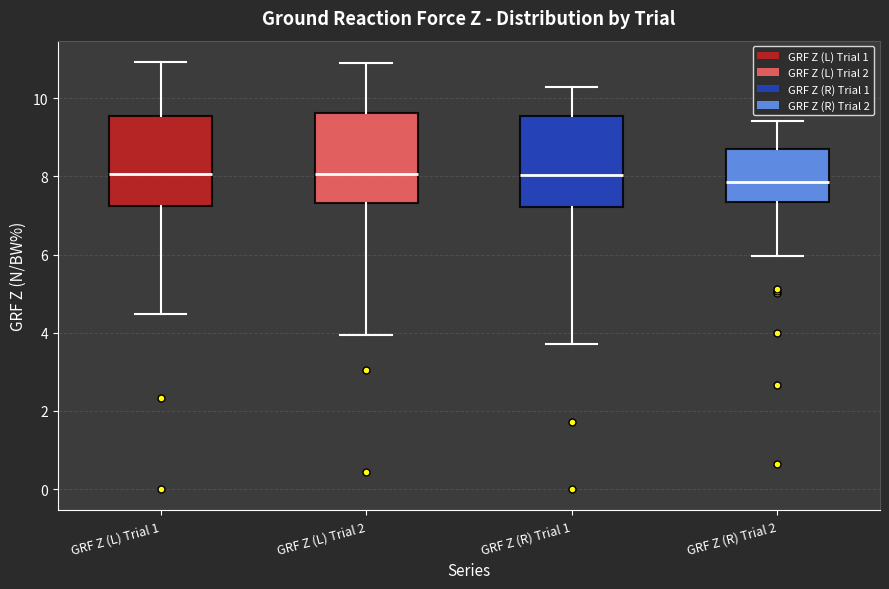

Reading left to right, transcribe this box plot: for each box, give where its median line is, the range the box spans, and where its two whiskers end, as read against the y-axis. The values are not printed on the chart, so give them approximately, as read against the axis.

GRF Z (L) Trial 1: median 8.0, box 7.2 to 9.6, whiskers 4.4 to 11.0
GRF Z (L) Trial 2: median 8.0, box 7.4 to 9.6, whiskers 4.0 to 11.0
GRF Z (R) Trial 1: median 8.0, box 7.2 to 9.6, whiskers 3.8 to 10.2
GRF Z (R) Trial 2: median 7.8, box 7.4 to 8.6, whiskers 6.0 to 9.4